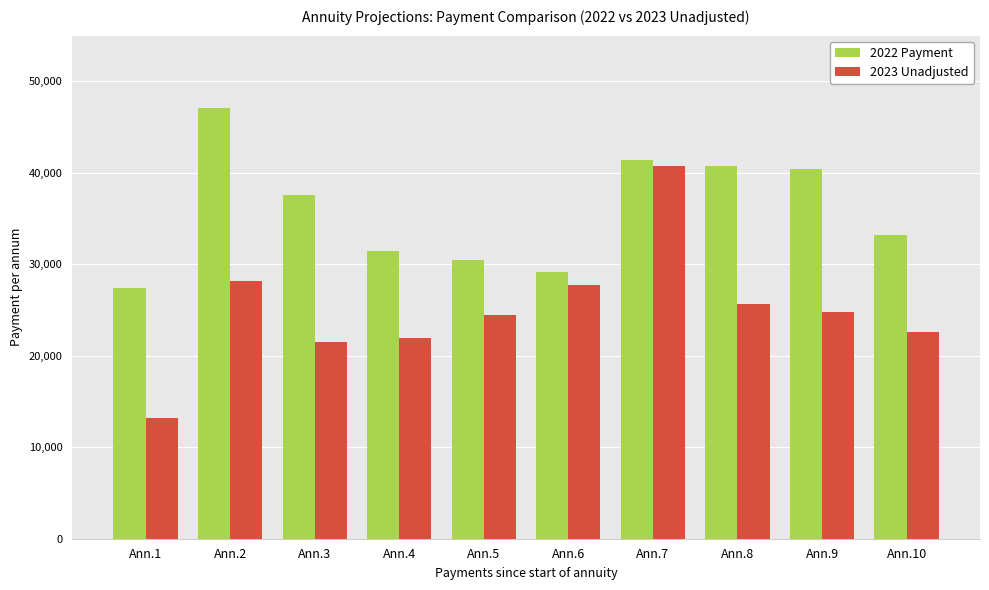

How many groups of bars are there?

10